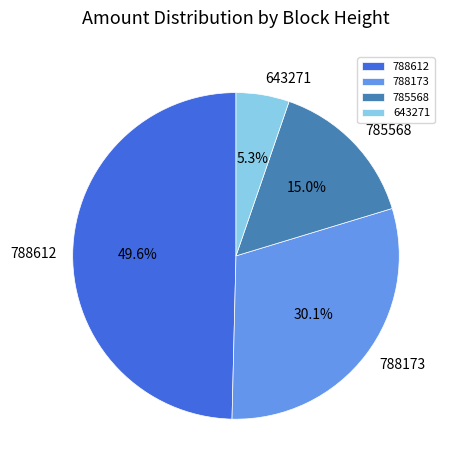

Is there a majority slice in this chart?

No